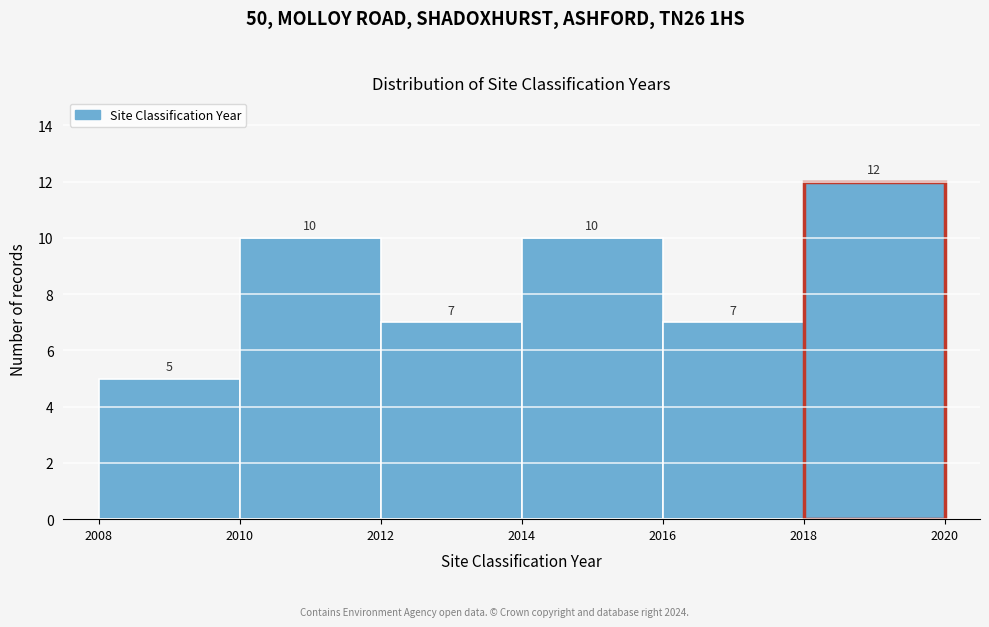

Reading left to right, list every bar in this chart as the range it spans on the x-axis followed by its height.

2008 to 2010: 5
2010 to 2012: 10
2012 to 2014: 7
2014 to 2016: 10
2016 to 2018: 7
2018 to 2020: 12